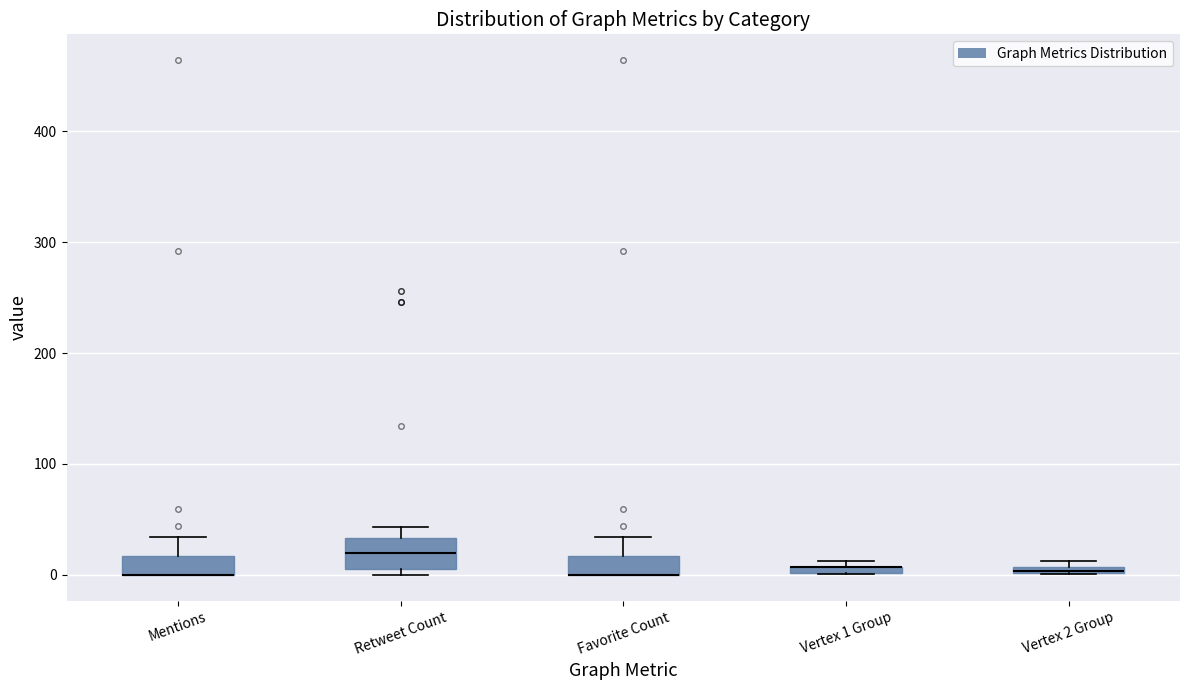

Where is the lower edge of the box for Vertex 2 Group on the y-axis? The values are not printed on the chart, so give them approximately, as read against the axis.

0